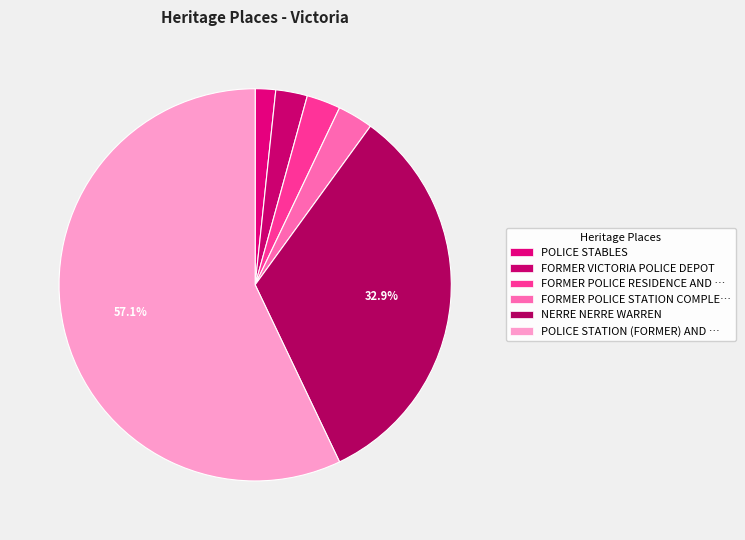

How many slices are in this pie chart?

6